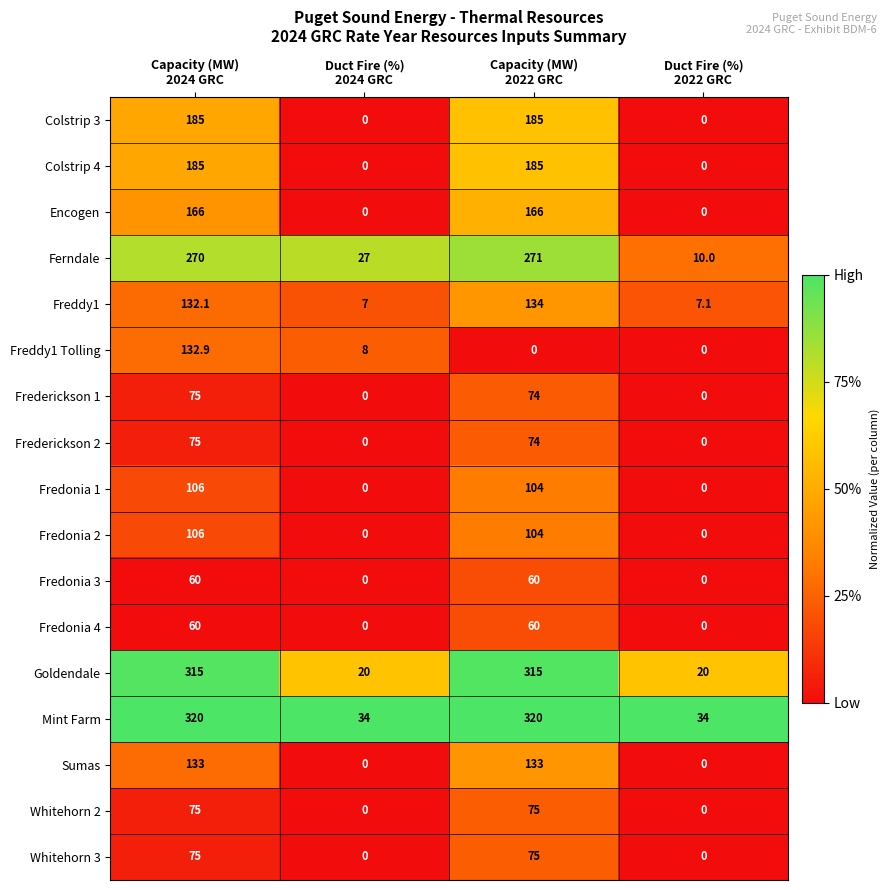

Count the Goldendale values in the range 20 to 315.

4